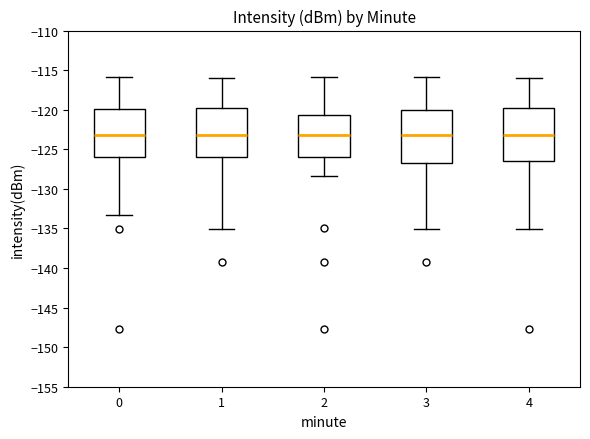

Where is the upper edge of the box at x = 3 on the y-axis? The values are not printed on the chart, so give them approximately, as read against the axis.

-120.0